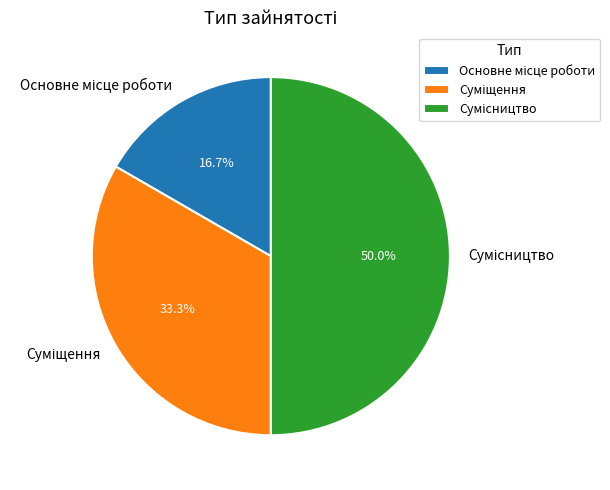

Count the number of slices in the pie.

3